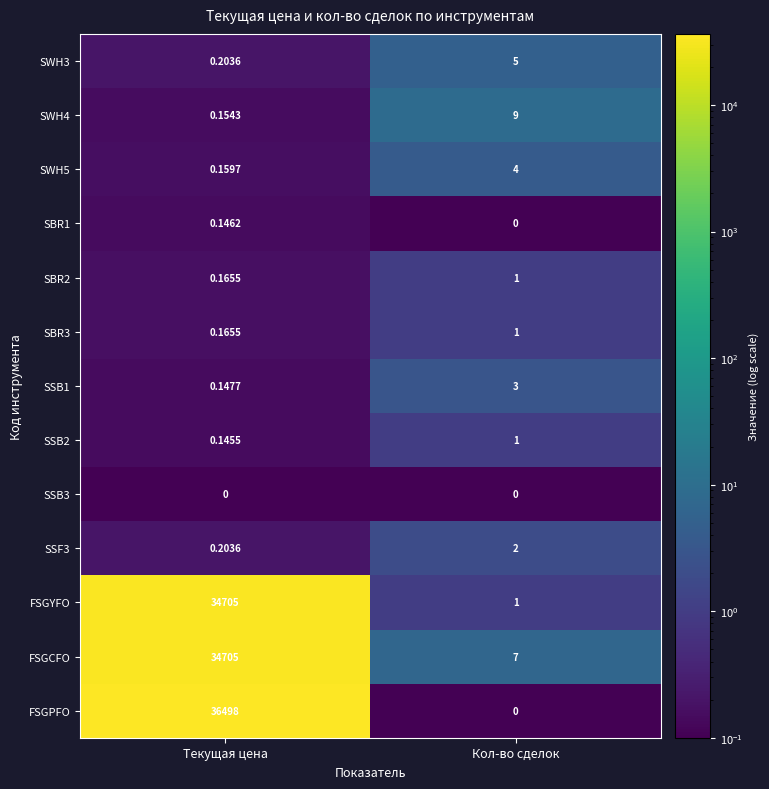

Which series has the largest range (max minus min)?

FSGPFO